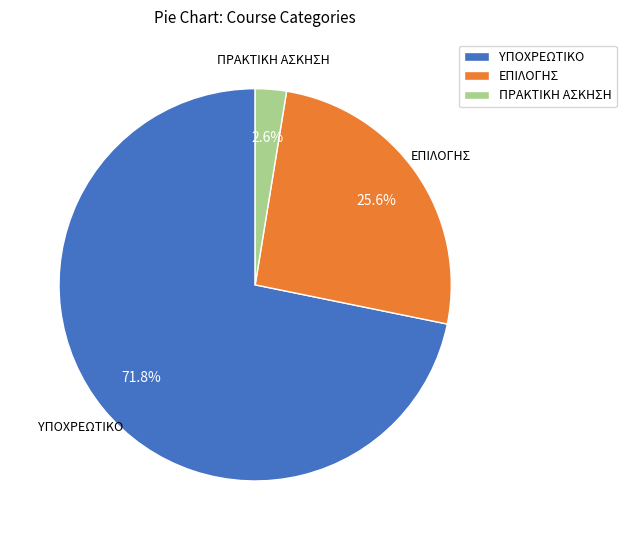

Does any single category account for the majority?

Yes